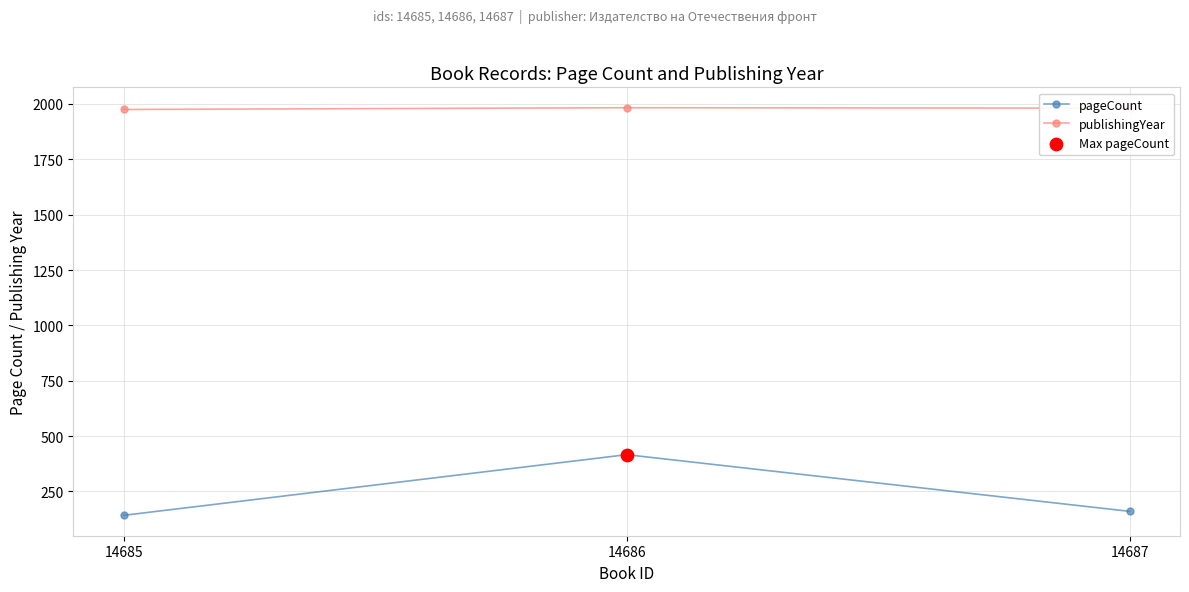

At which category is the sum across all series the highest?

14686